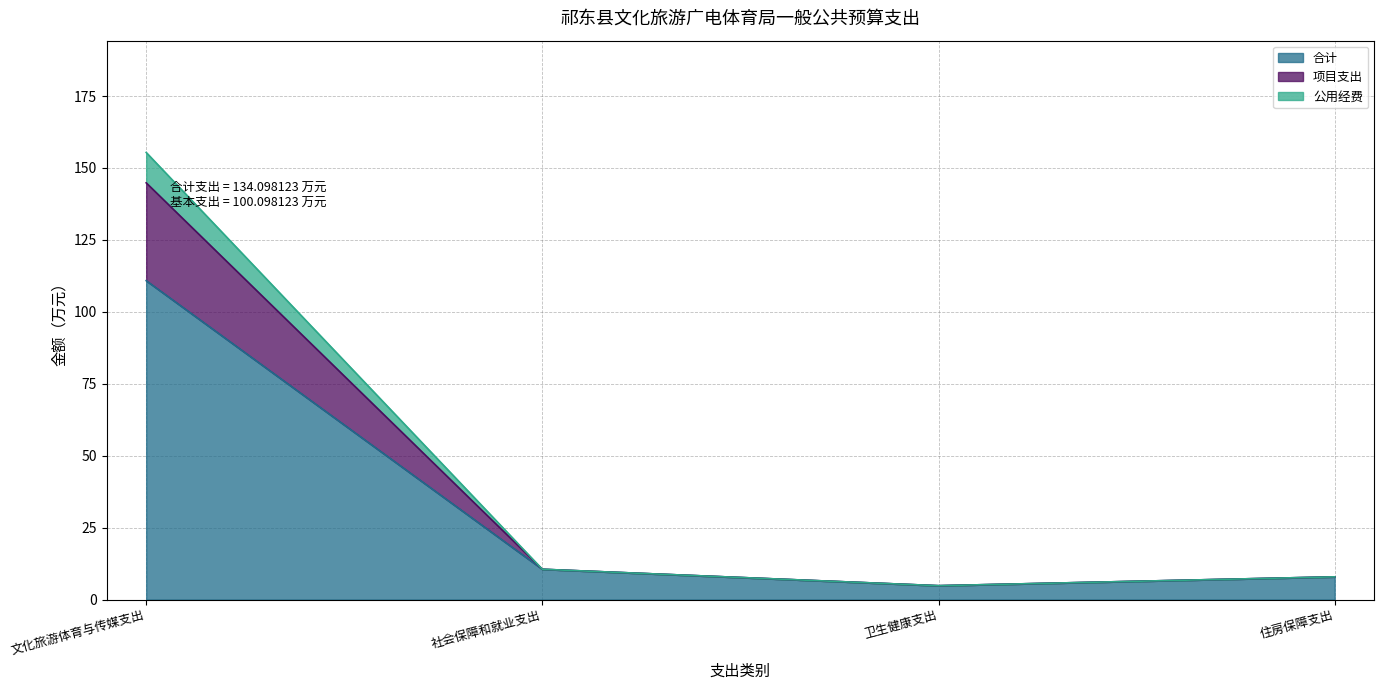

True or false: 合计 has more than 1 points higher than both neighbors.

False